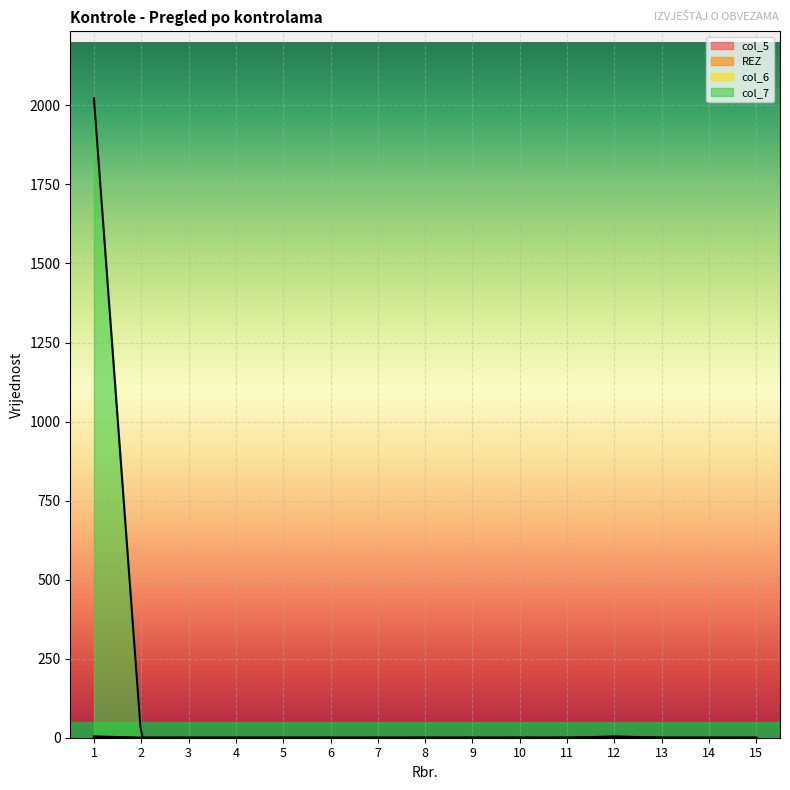

Reading left to right, transcribe all the data shown in this chart.

col_5: 0	0	0	0	0	0	0	0	0	0	0	0	0	0	0
REZ: 0	0	0	0	0	0	0	0	0	0	0	0	0	0	0
col_6: 4	0	0	0	0	0	0	0	0	0	0	4	0	0	0
col_7: 2022	0	0	0	0	0	0	0	0	0	0	0	0	0	0